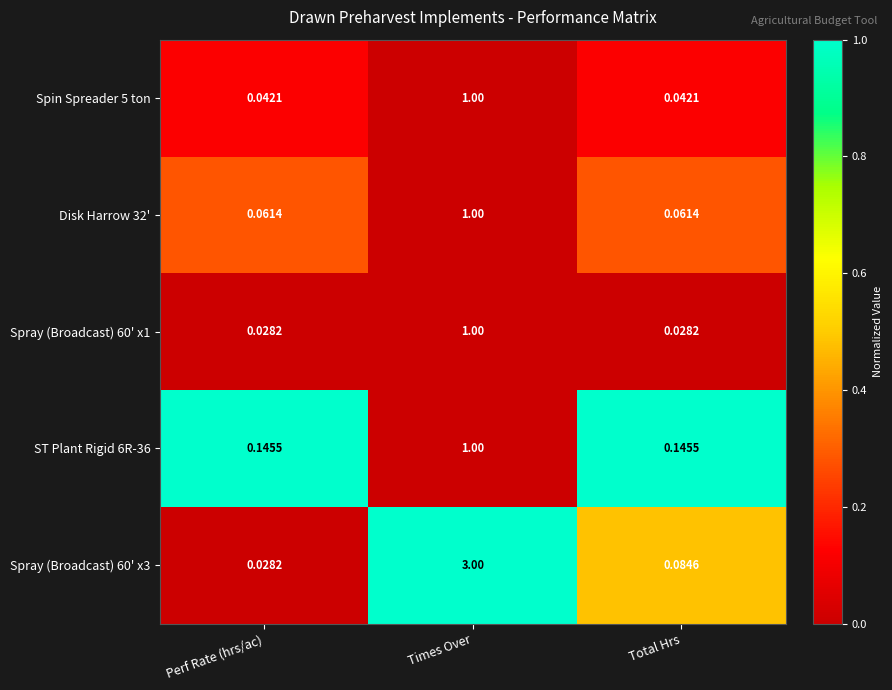

Where is Spray (Broadcast) 60' x3 nearest to the value 1?

Total Hrs